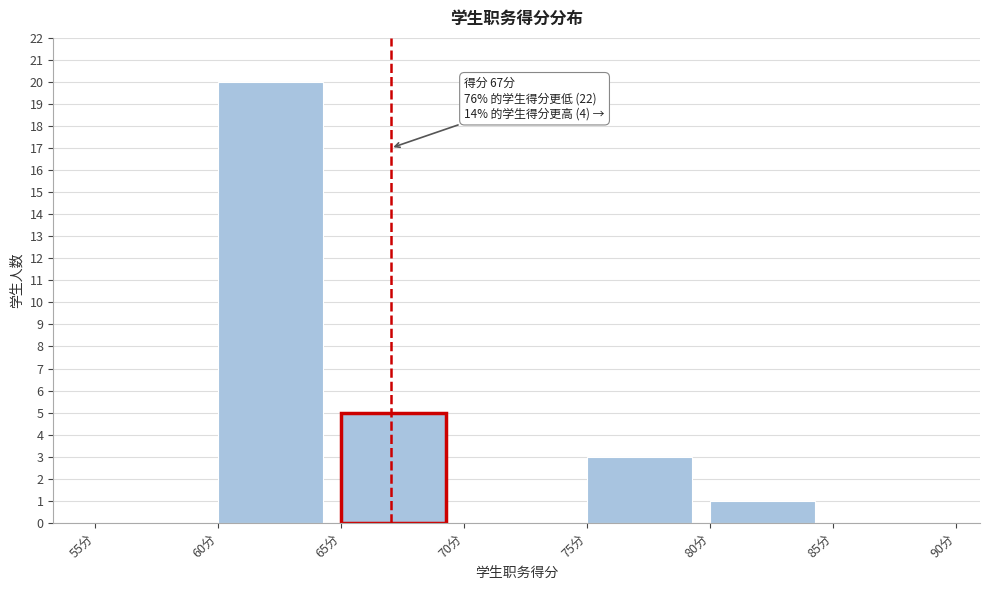

Which range on the x-axis has the tallest bar?

60 to 65